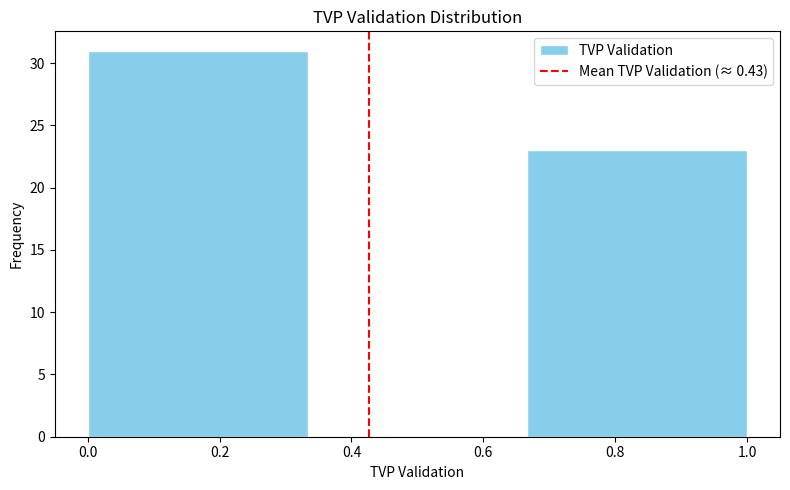

Reading left to right, list every bar in this chart as the range it spans on the x-axis followed by its height. Neither the bar edges nor the heights are printed on the chart, so give them approximately, as read against the axes.

0.00 to 0.34: 31
0.34 to 0.66: 0
0.66 to 1.00: 23